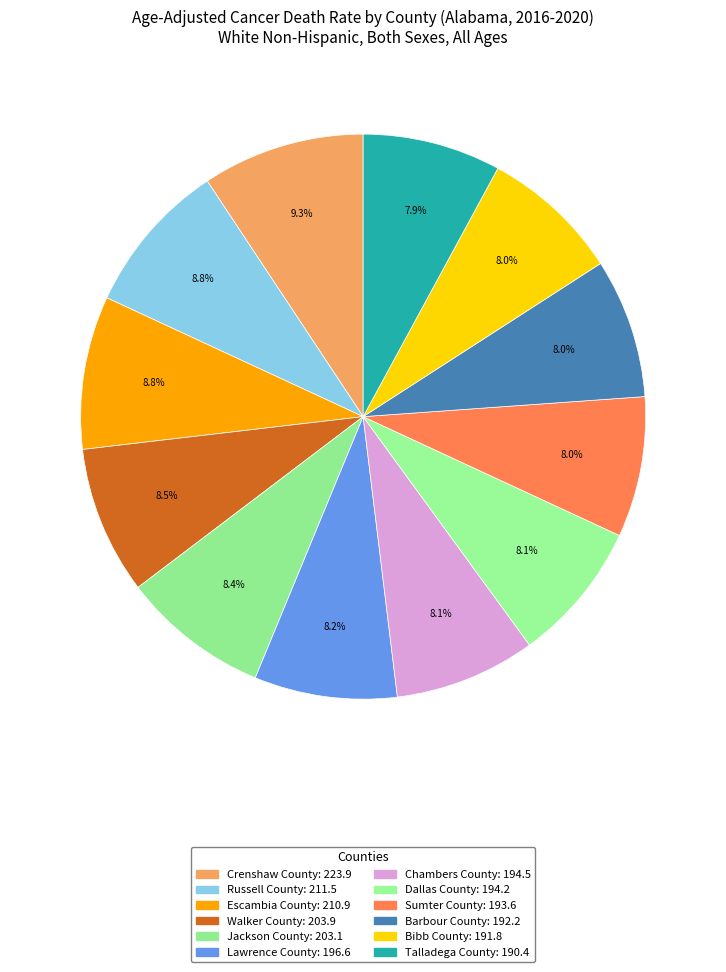

True or false: Dallas County accounts for 21% of the total.

False